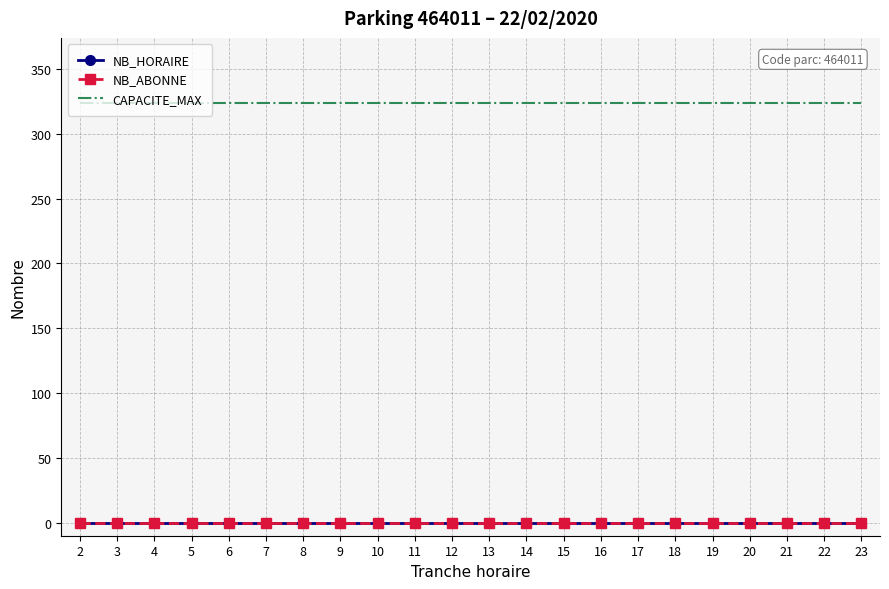

Rank the series at 3 from lowest to highest value.

NB_HORAIRE, NB_ABONNE, CAPACITE_MAX